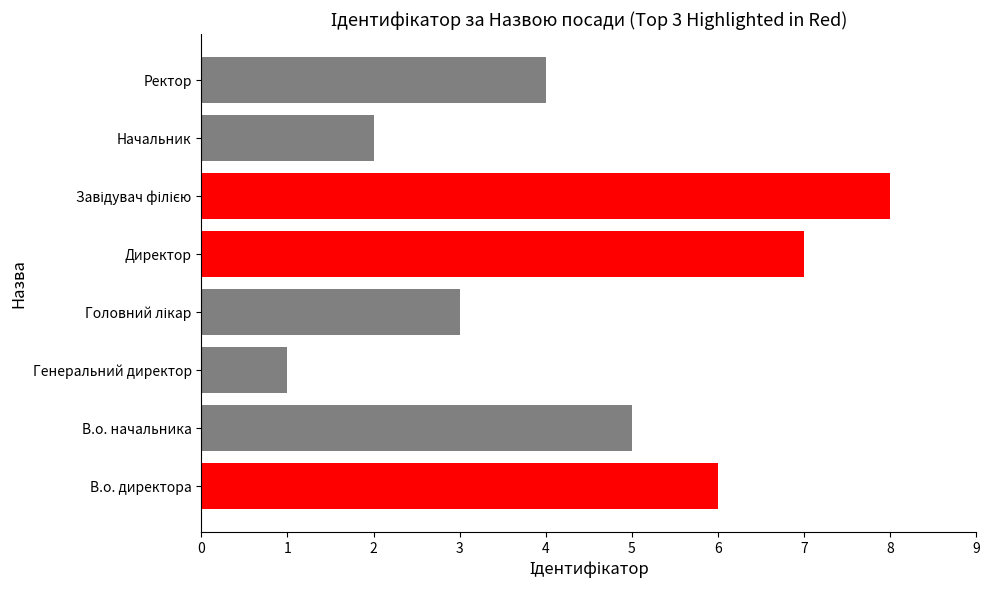

True or false: the data shows 2 at Начальник.

True